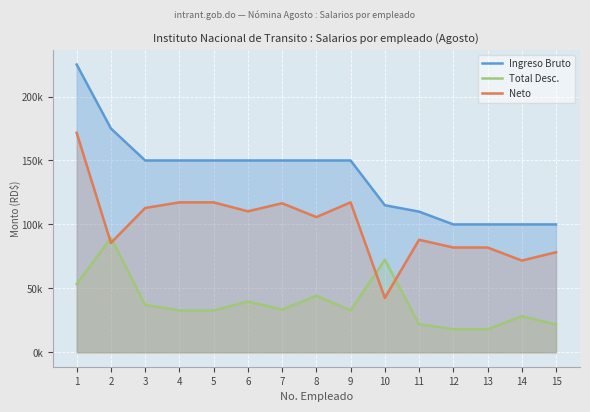

Count the number of data series in this chart.

3